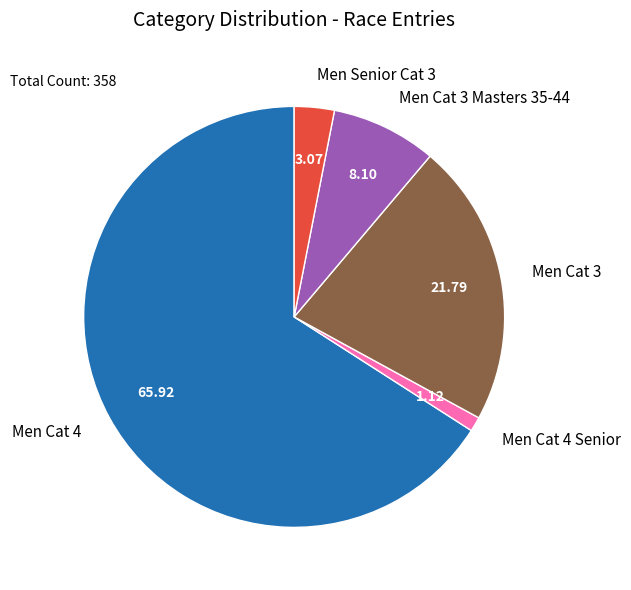

Rank the categories by value from highest to lowest.

Men Cat 4, Men Cat 3, Men Cat 3 Masters 35-44, Men Senior Cat 3, Men Cat 4 Senior